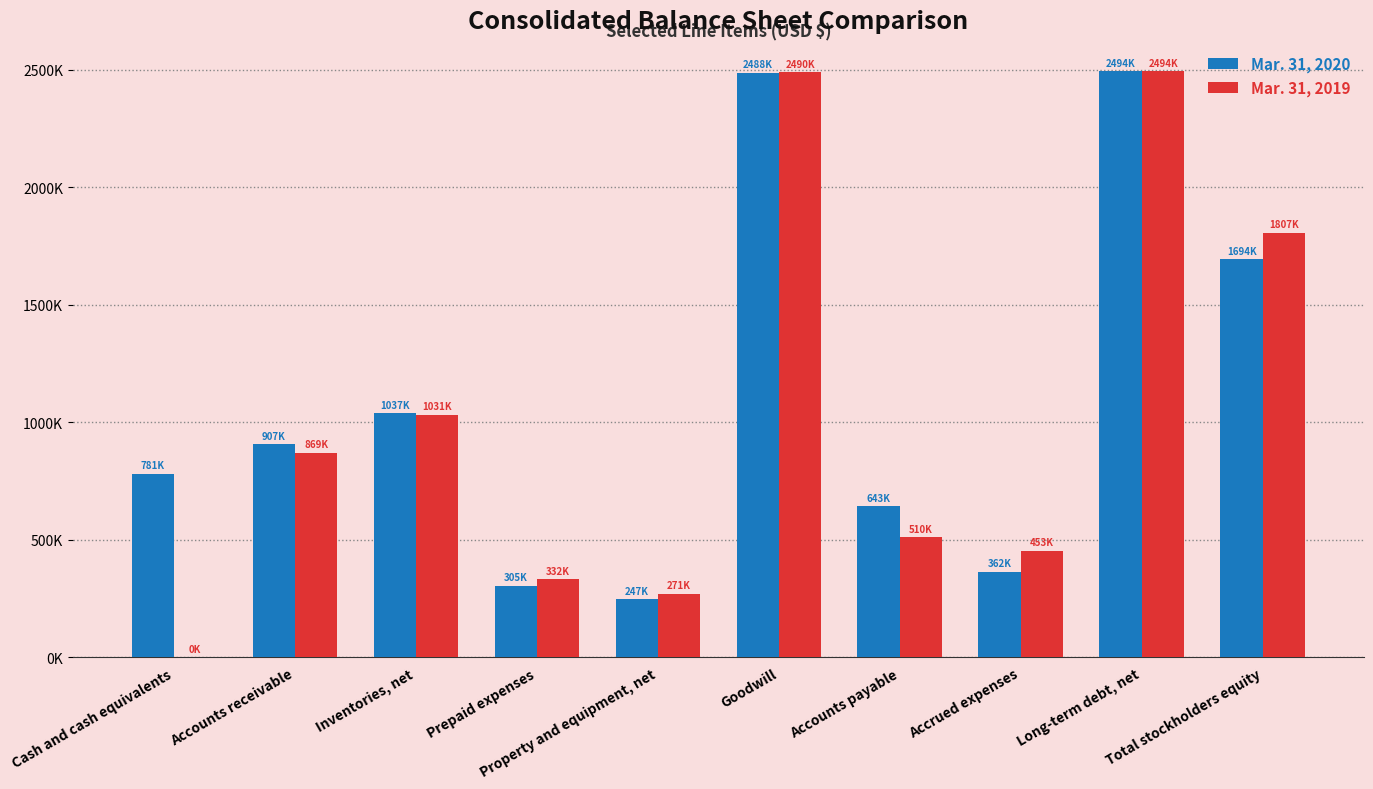

Does the chart contain stacked bars?

No